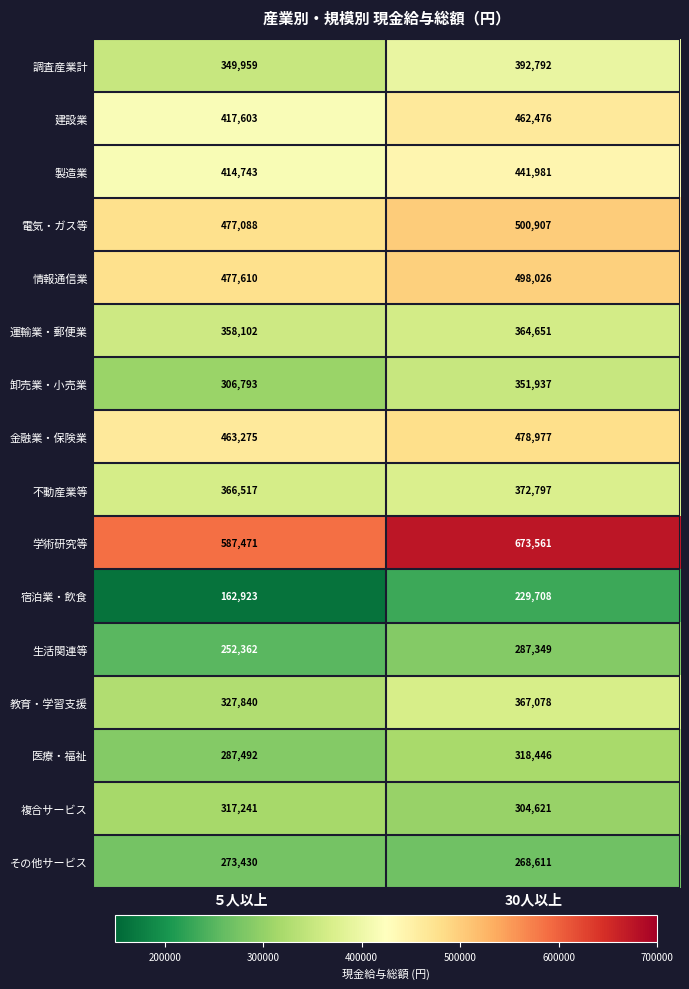

At which category is the sum across all series the highest?

30人以上